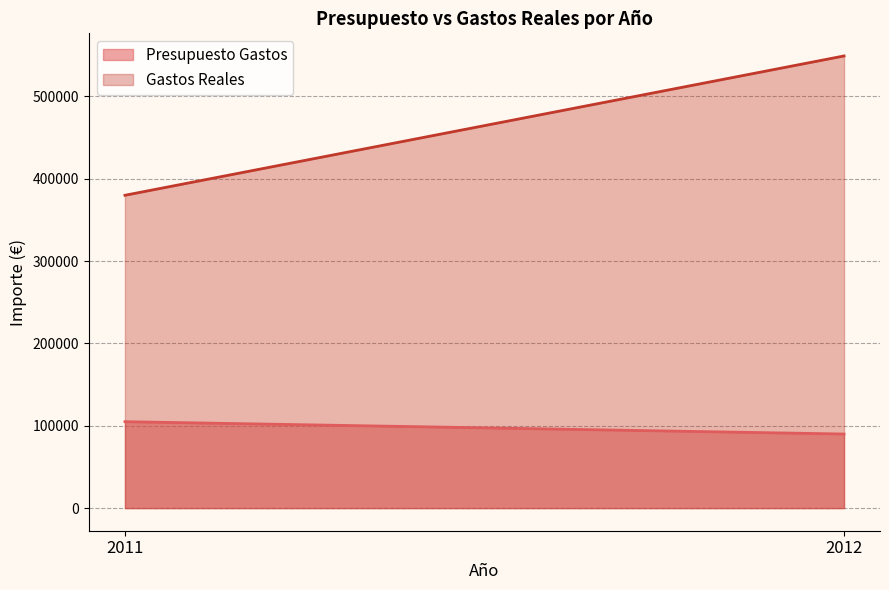

Rank the series at 2011 from lowest to highest value.

Presupuesto Gastos, Gastos Reales